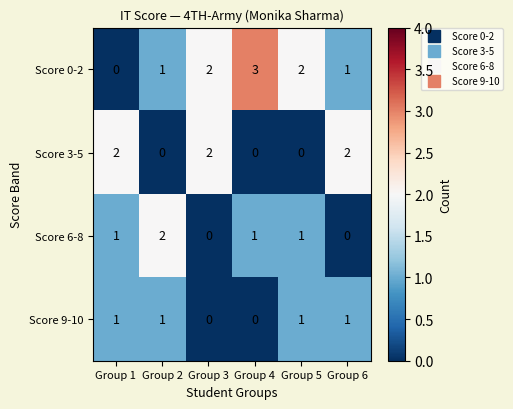

Which category has the highest value across all series?

Group 4